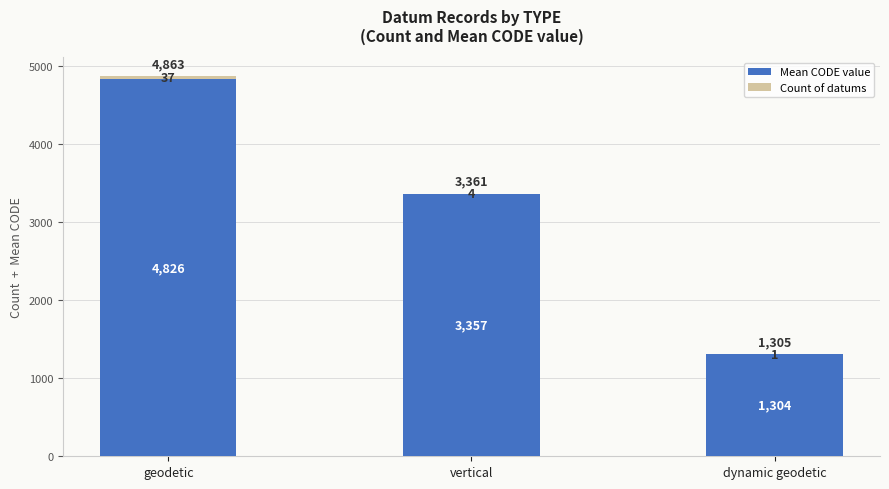

What is the total value across all series at geodetic?

4863